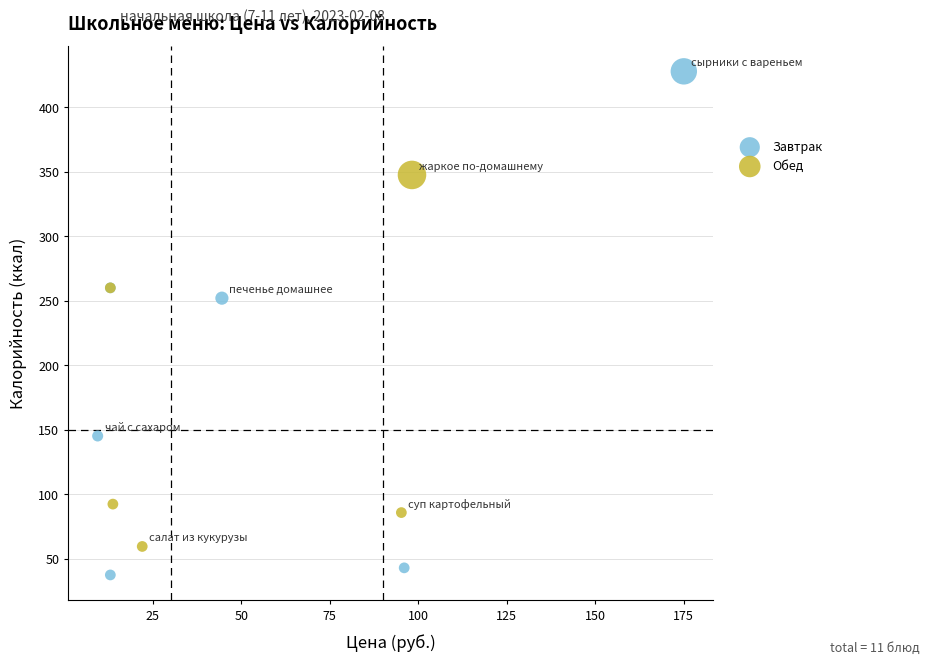

What are all the series names shown in the legend?

Завтрак, Обед